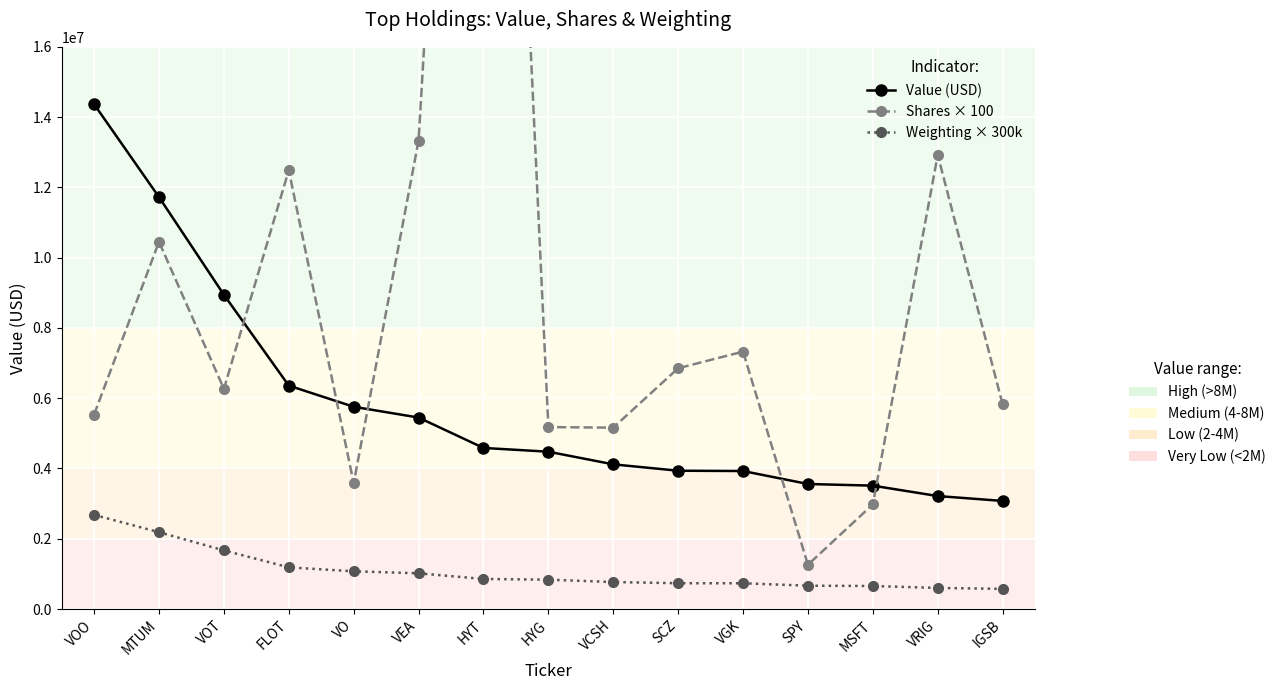

The value of Value (USD) at VGK is 3927000.0. True or false?

True